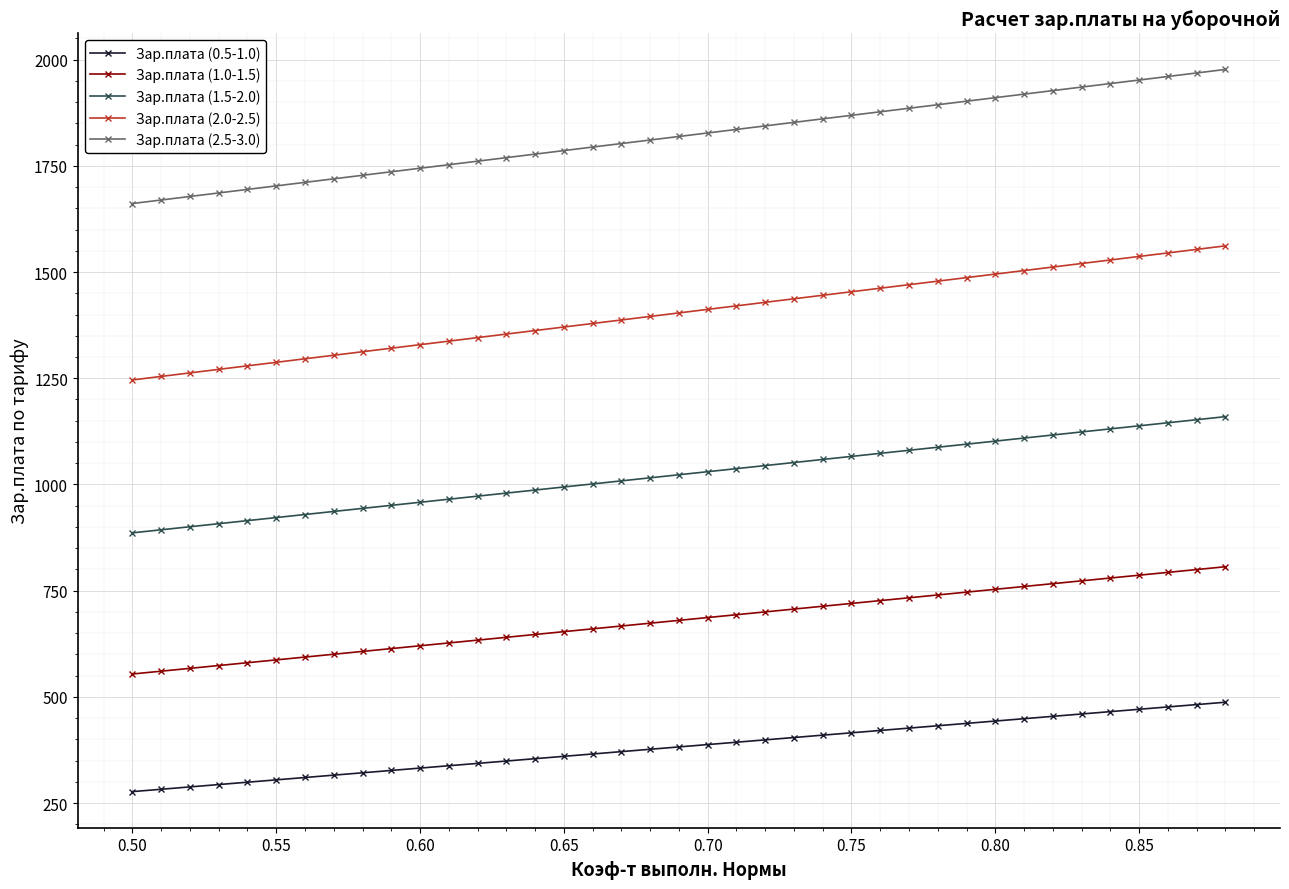

True or false: Зар.плата (1.0-1.5) and Зар.плата (2.0-2.5) intersect in this chart.

False